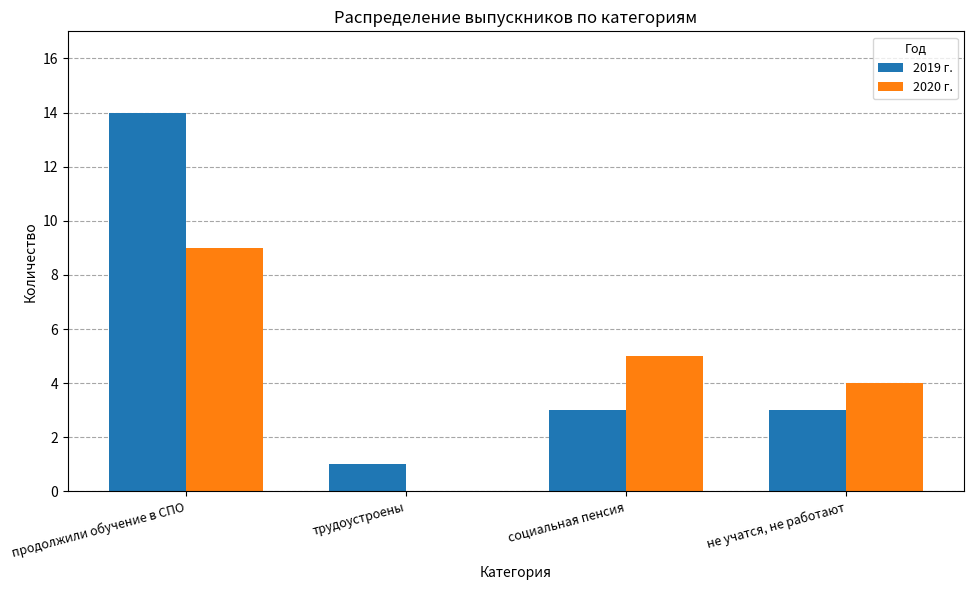

Between продолжили обучение в СПО and не учатся, не работают, which series saw the biggest shift?

2019 г.